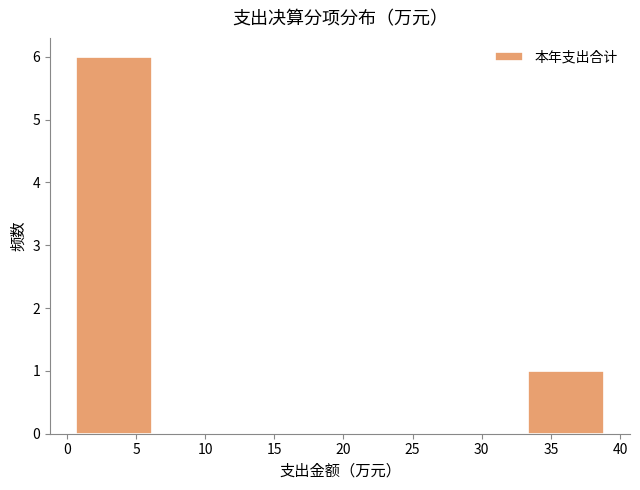

Reading left to right, transcribe this chart: for each bar, give the range it covers on the x-axis and its height. Neither the bar edges nor the heights are printed on the chart, so give them approximately, as read against the axes.

0.5 to 6.0: 6
6.0 to 11.5: 0
11.5 to 17.0: 0
17.0 to 22.5: 0
22.5 to 28.0: 0
28.0 to 33.5: 0
33.5 to 39.0: 1